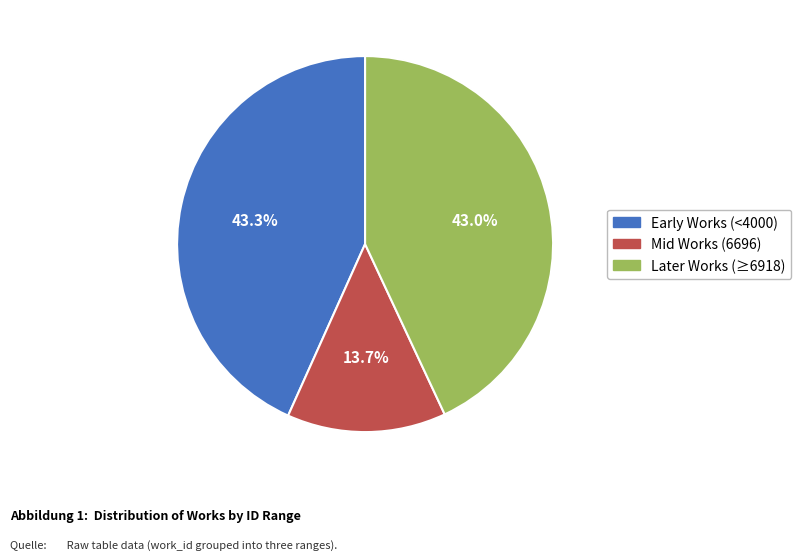

Is there any slice that represents more than half of the pie?

No